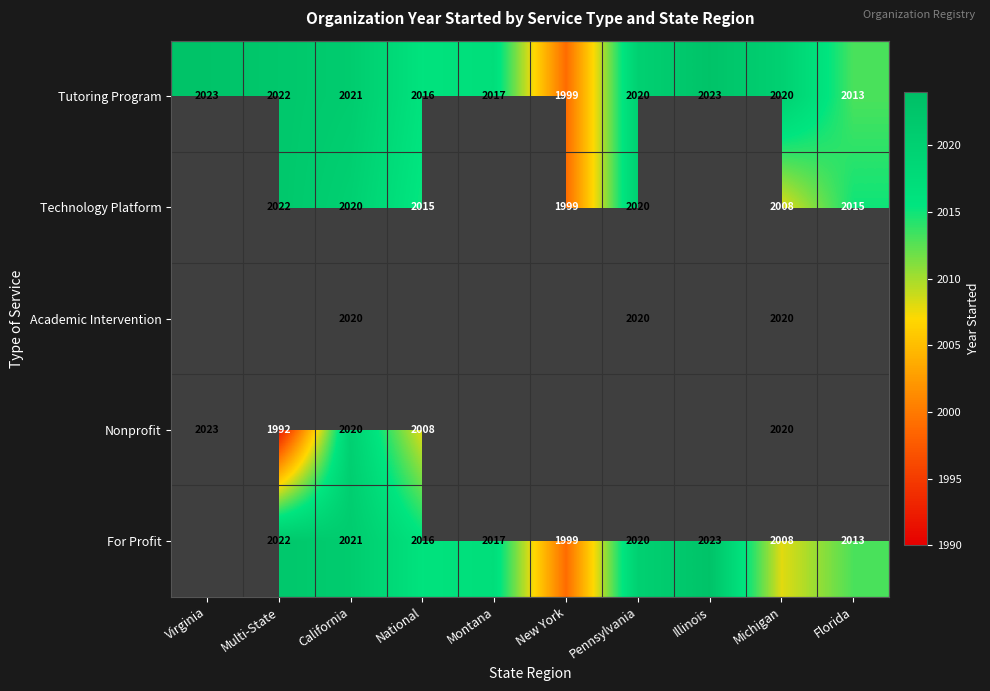

What is the lowest value of the Tutoring Program series?

1999